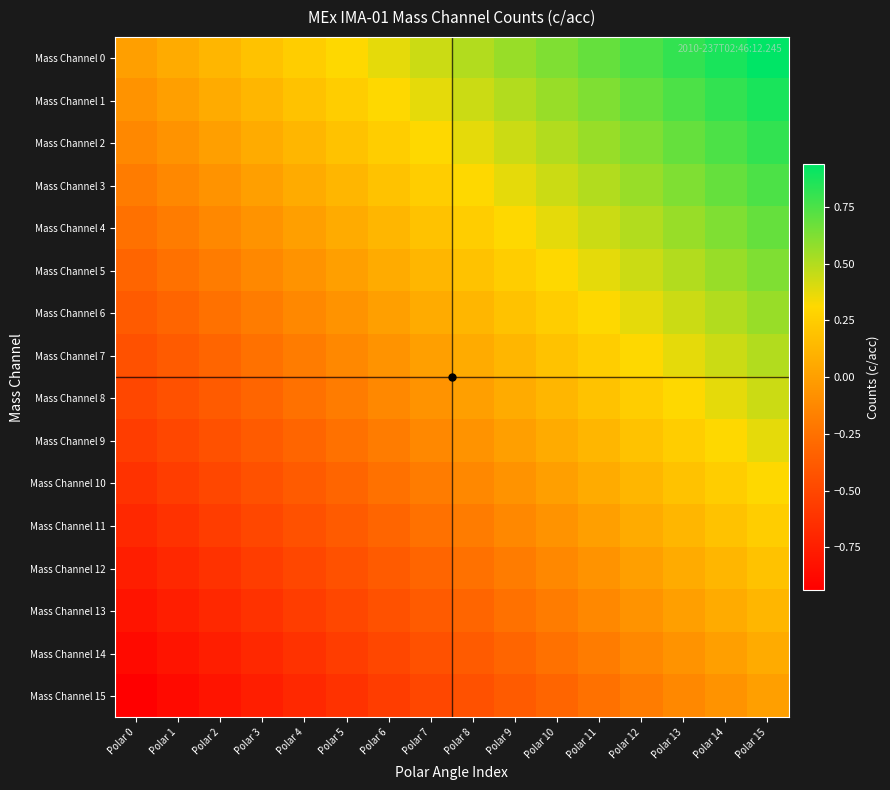

How many series are shown in this chart?

16